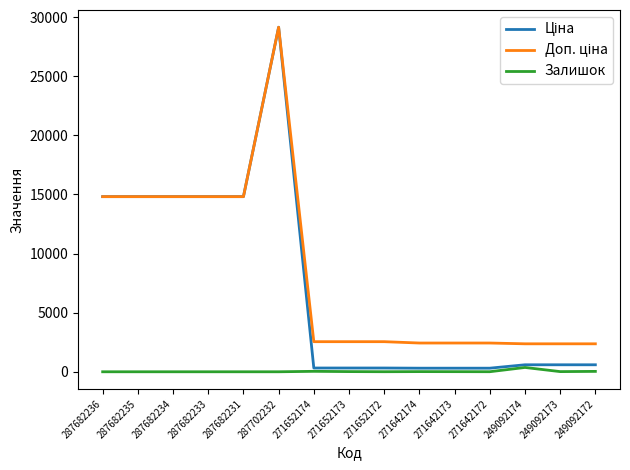

Does the chart have visible grid lines?

No